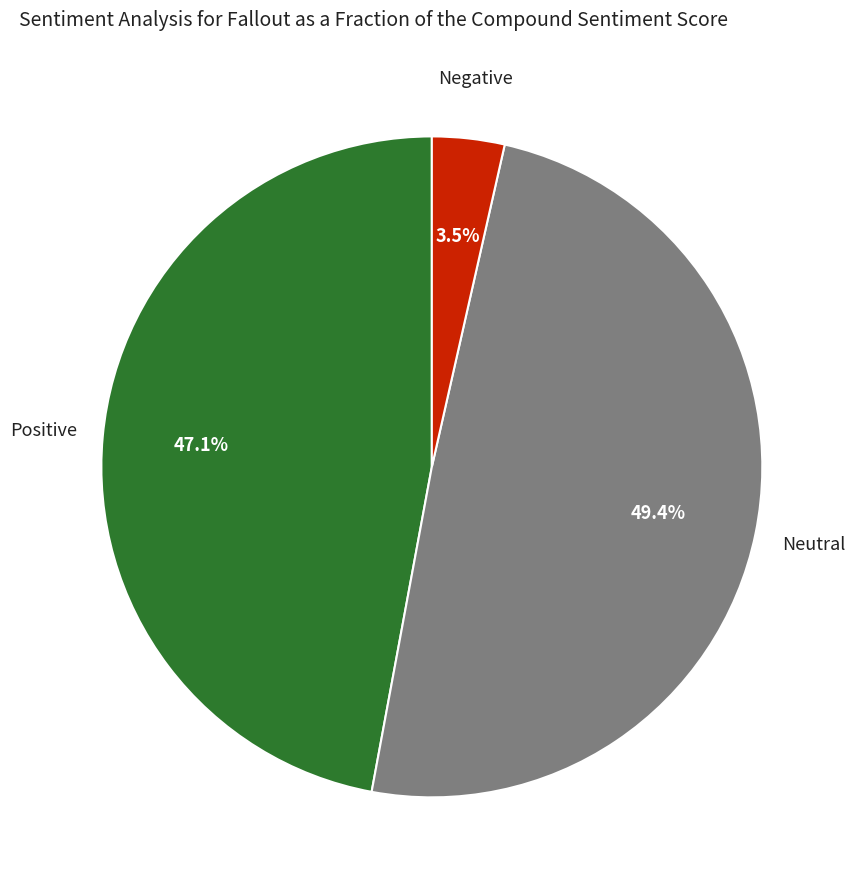

Does any single category account for the majority?

No